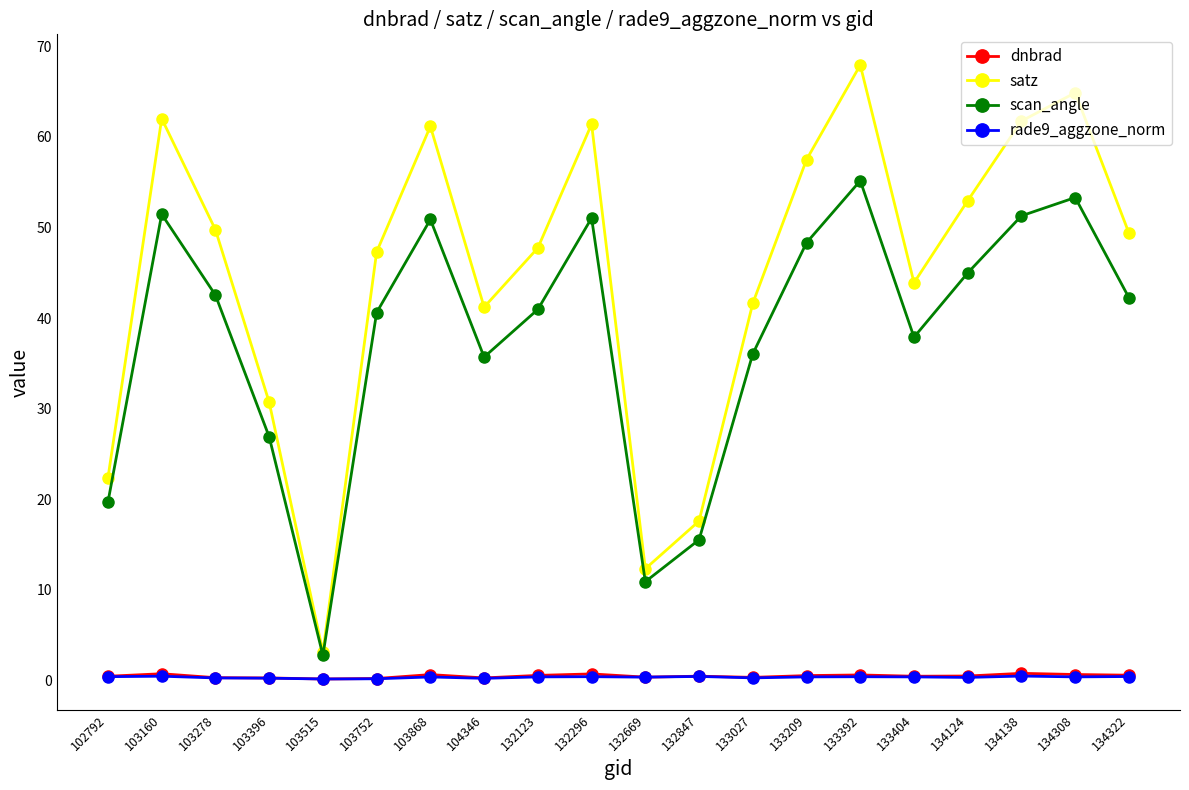

How many lines are shown in the chart?

4